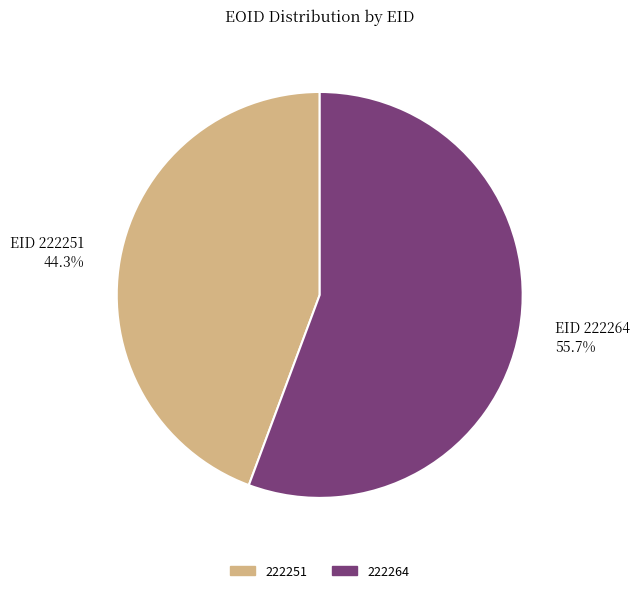

Is there a majority slice in this chart?

Yes